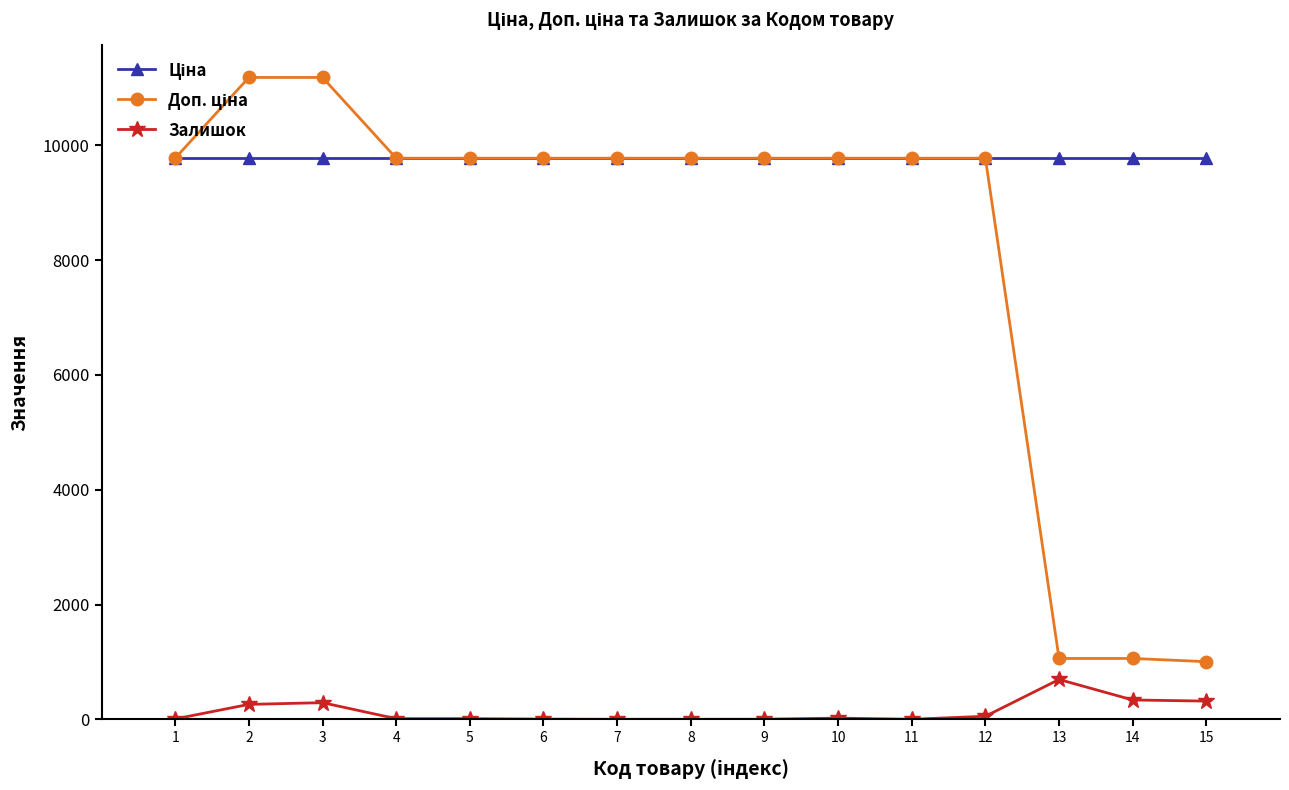

What is the difference between the second highest and second lowest values in the Доп. ціна series?

10122.0